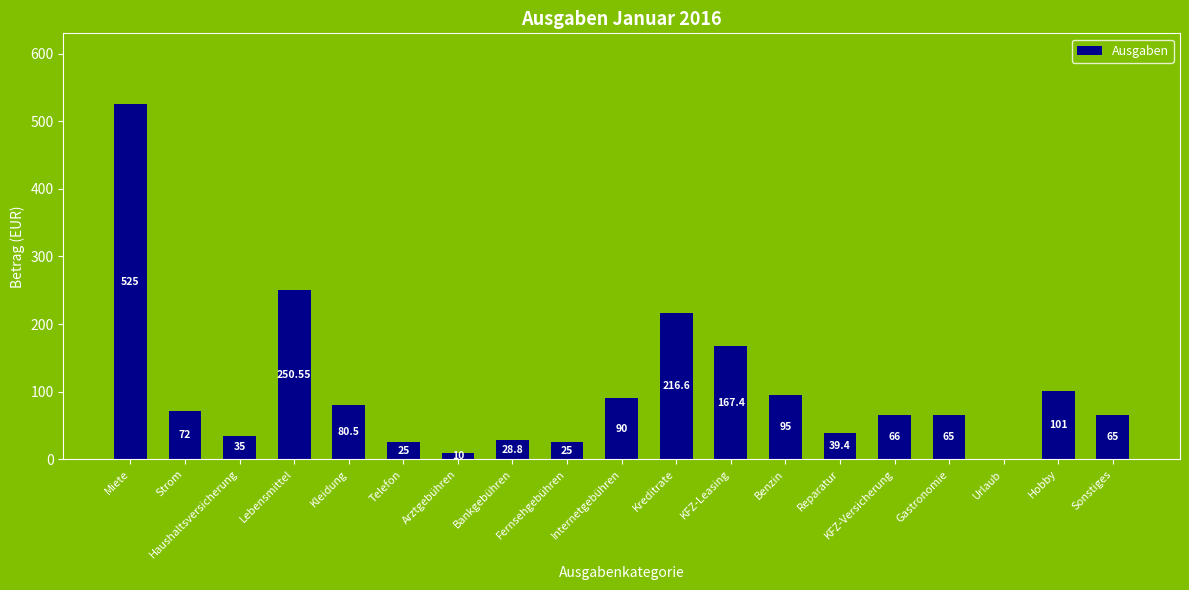

How many categories are shown in the chart?

19